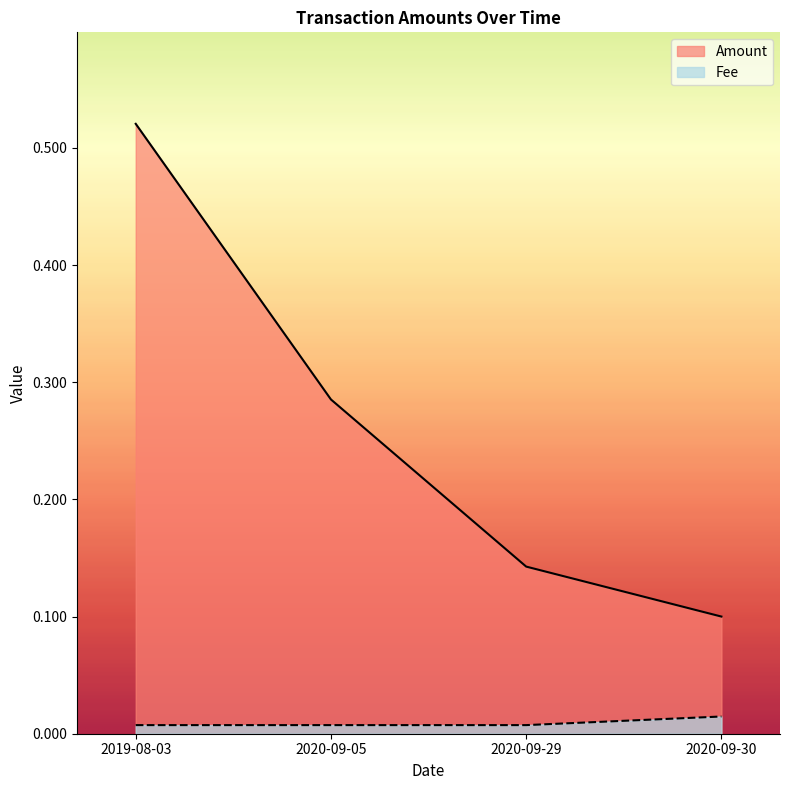

True or false: Amount has a value of 0.1 at 2020-09-05.

False